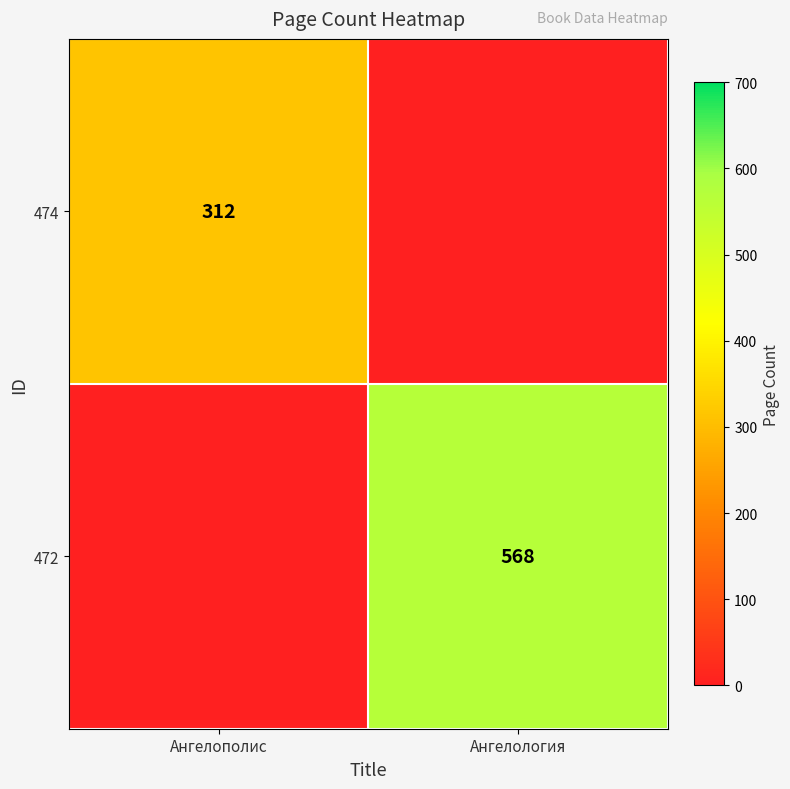

The 472 series shows 189 at Ангелология. True or false?

False